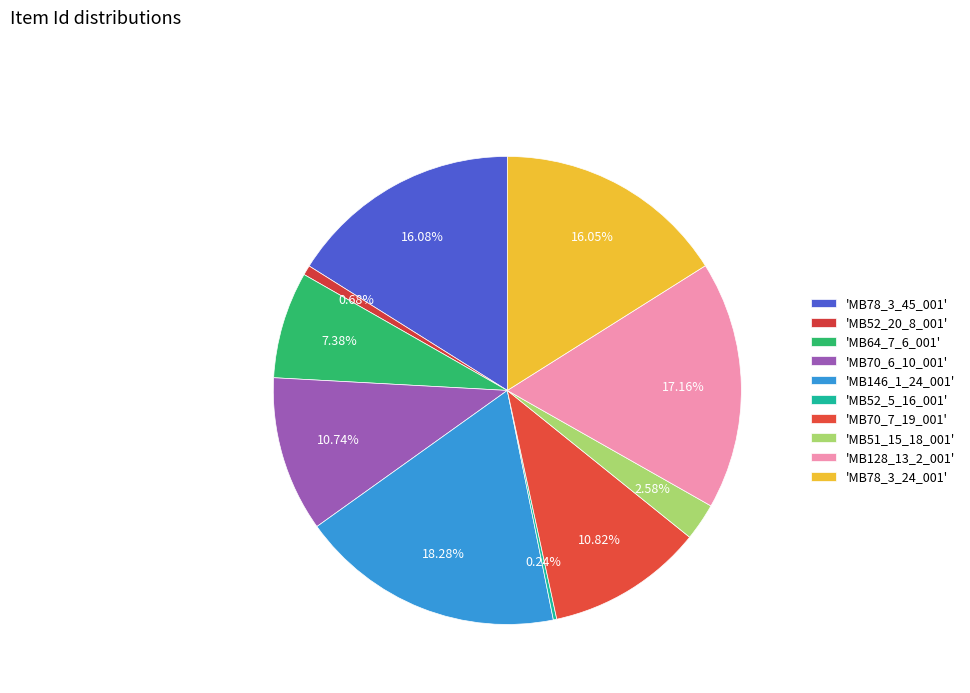

To the nearest percent, what is the difference between the largest and smallest slice percentages?

18%